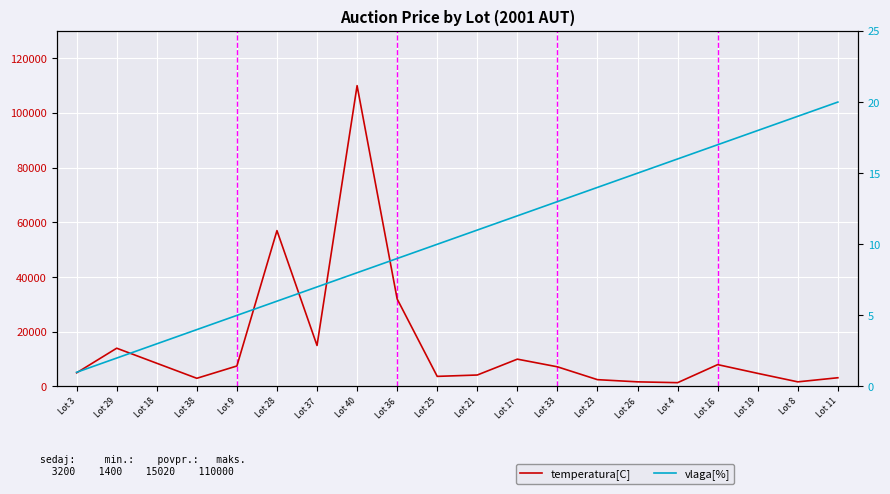

Rank the categories by vlaga[%] value from lowest to highest.

Lot 3, Lot 29, Lot 18, Lot 38, Lot 9, Lot 28, Lot 37, Lot 40, Lot 36, Lot 25, Lot 21, Lot 17, Lot 33, Lot 23, Lot 26, Lot 4, Lot 16, Lot 19, Lot 8, Lot 11